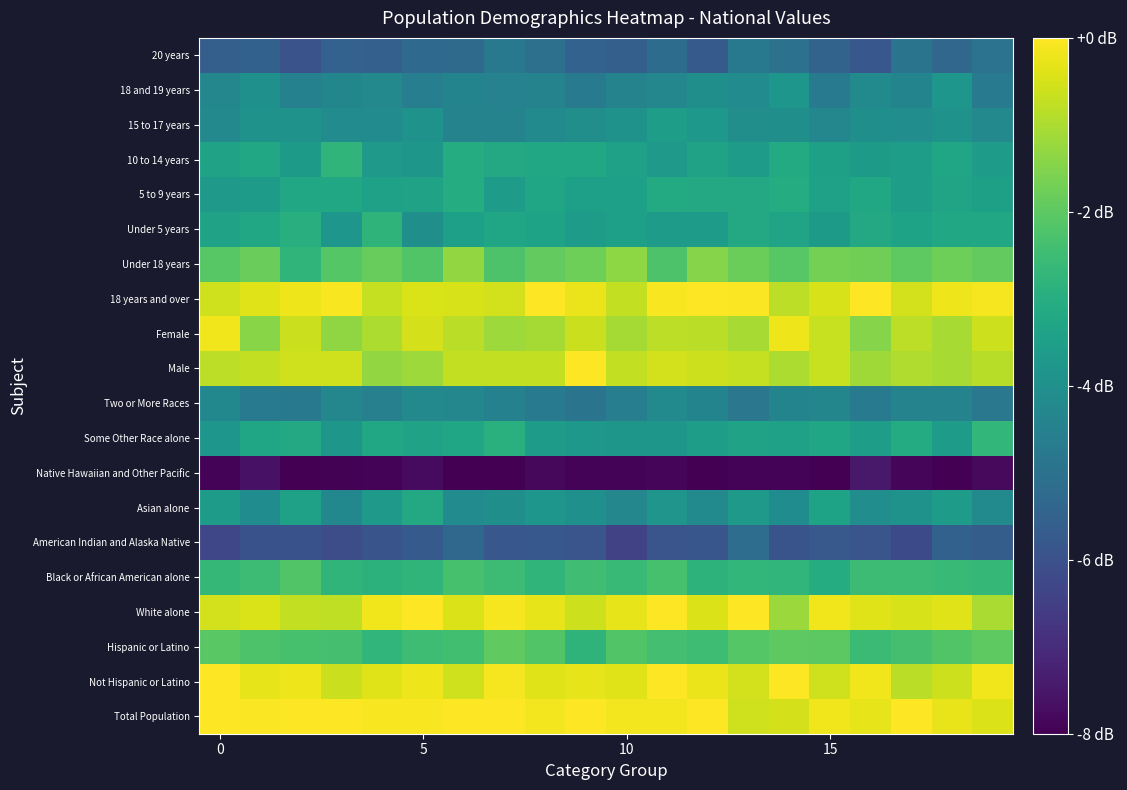

How many categories are shown in the chart?

20